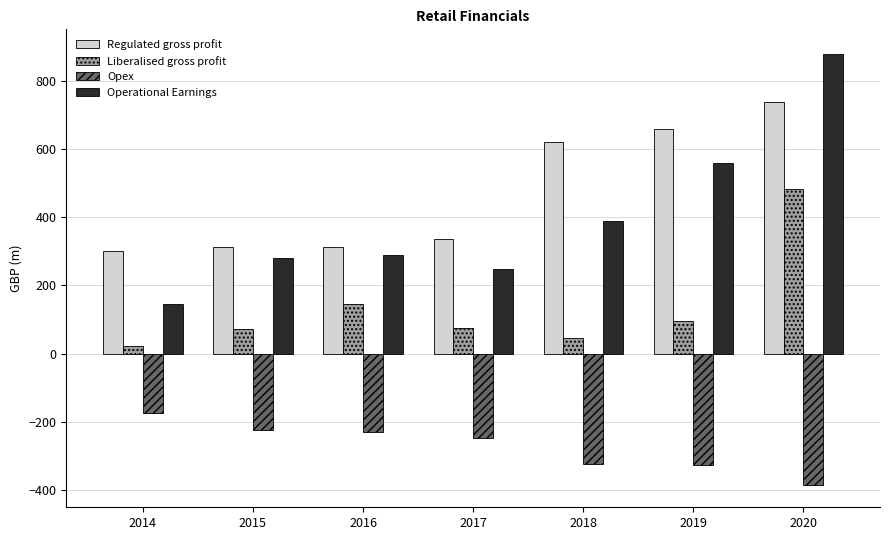

What is the value of the Regulated gross profit bar at the 3rd from the left?

312.2